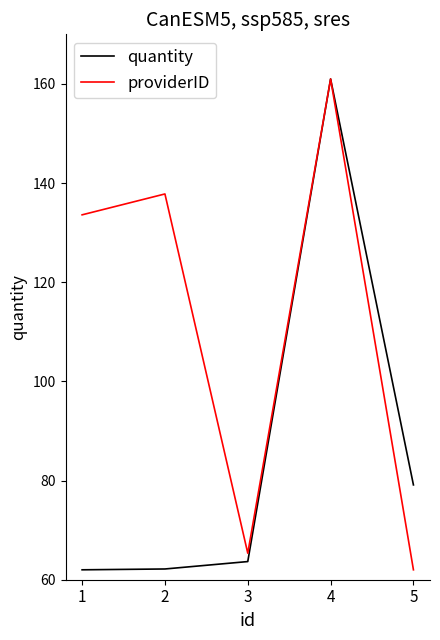

At which category does providerID reach its first local valley?

3